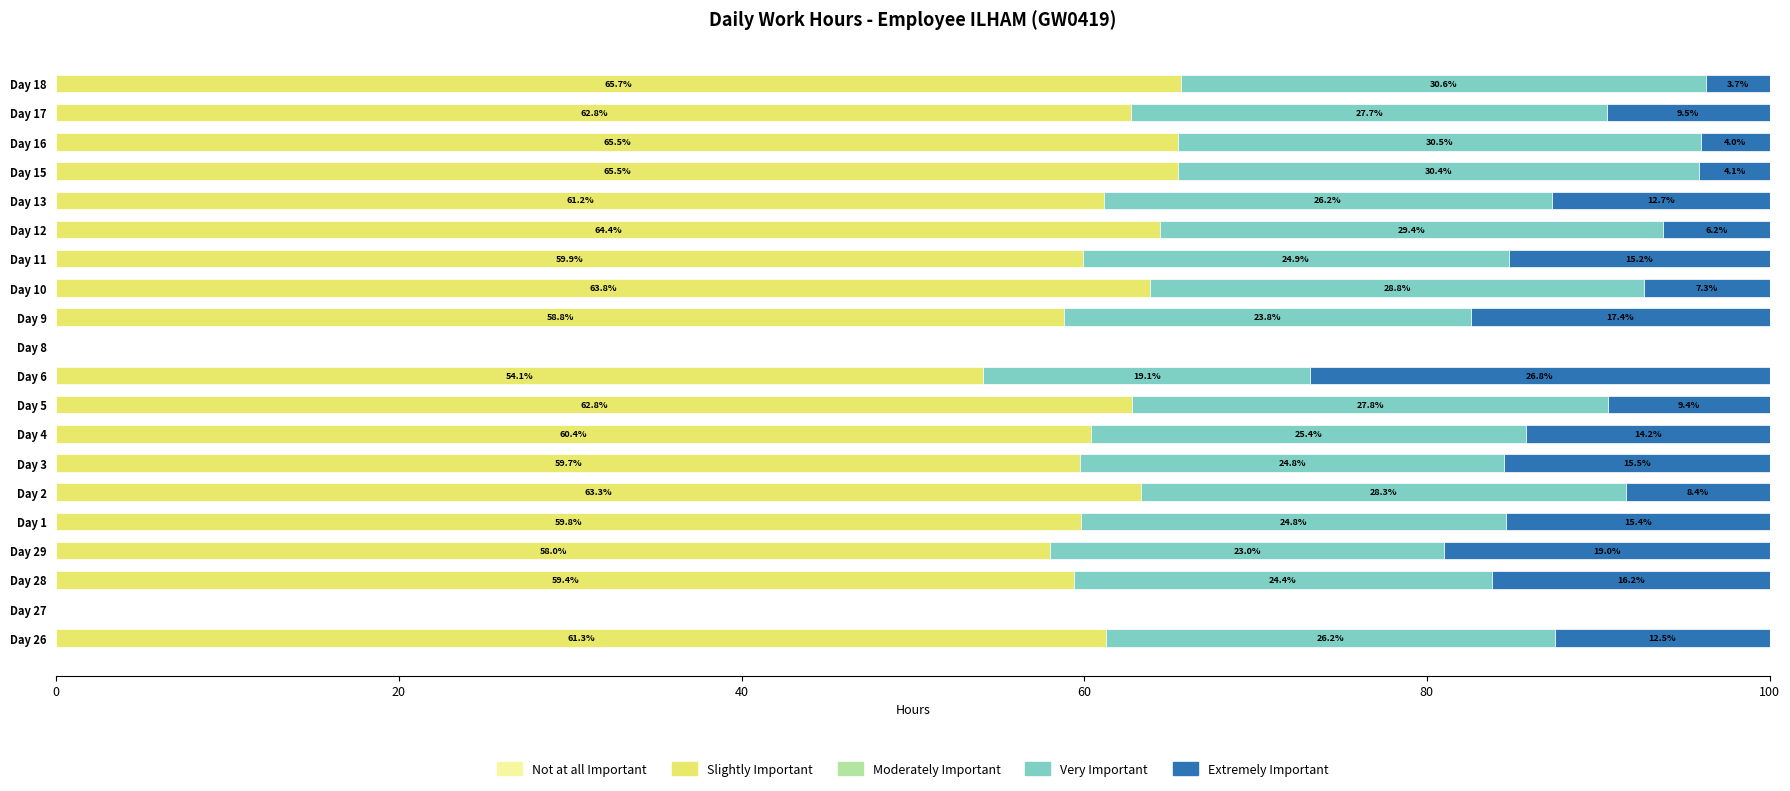

Read the Slightly Important value at Day 16.

65.5